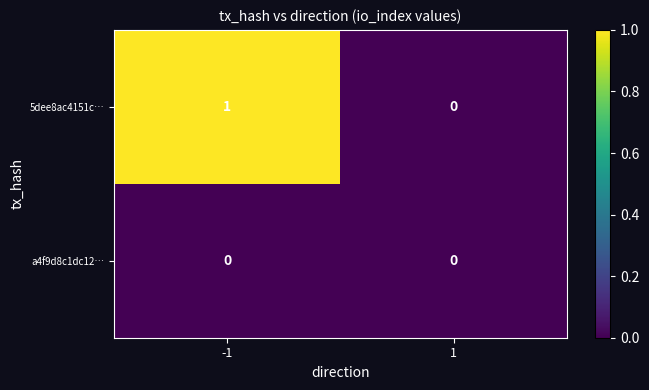

Rank the series at -1 from lowest to highest value.

a4f9d8c1dc12…, 5dee8ac4151c…